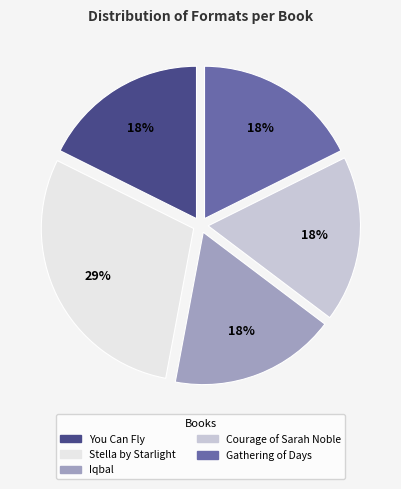

Is it true that You Can Fly is 10% of the pie?

False